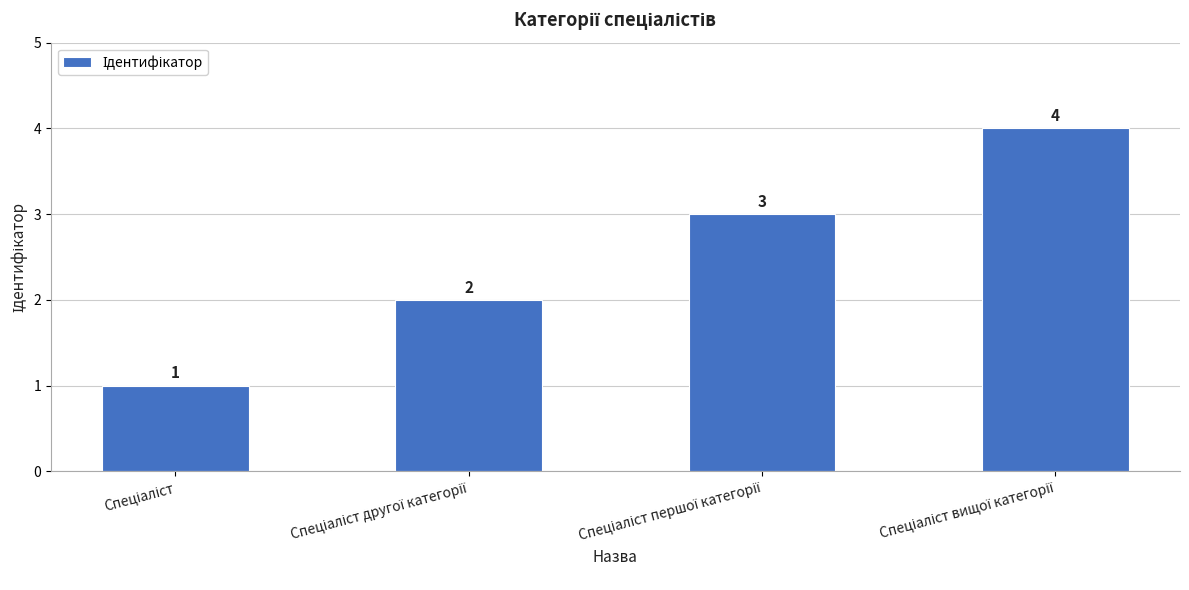

What is the maximum value shown in the chart?

4